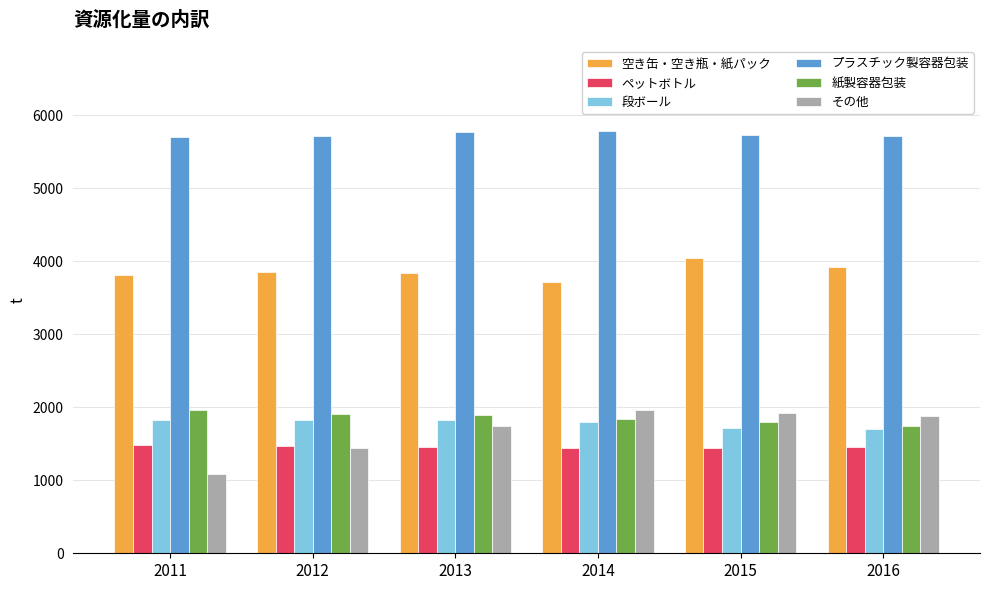

True or false: ペットボトル has a value of 1479 at 2011.

True